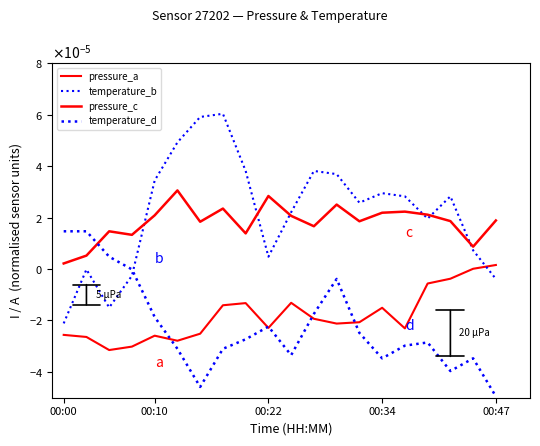

Is this an area chart (filled region under the line)?

No